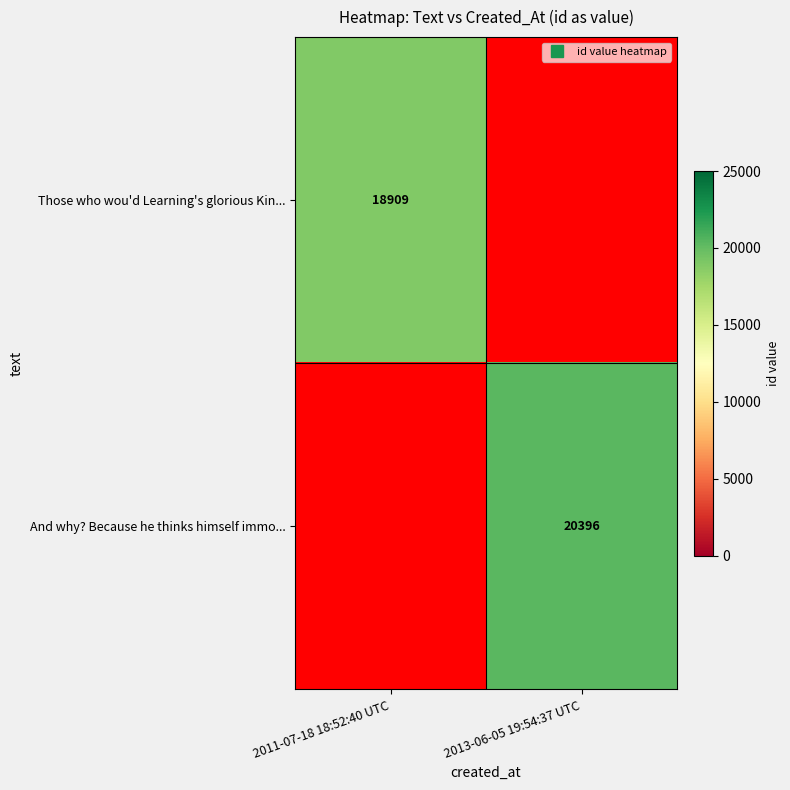

How many data points does each series have?

2